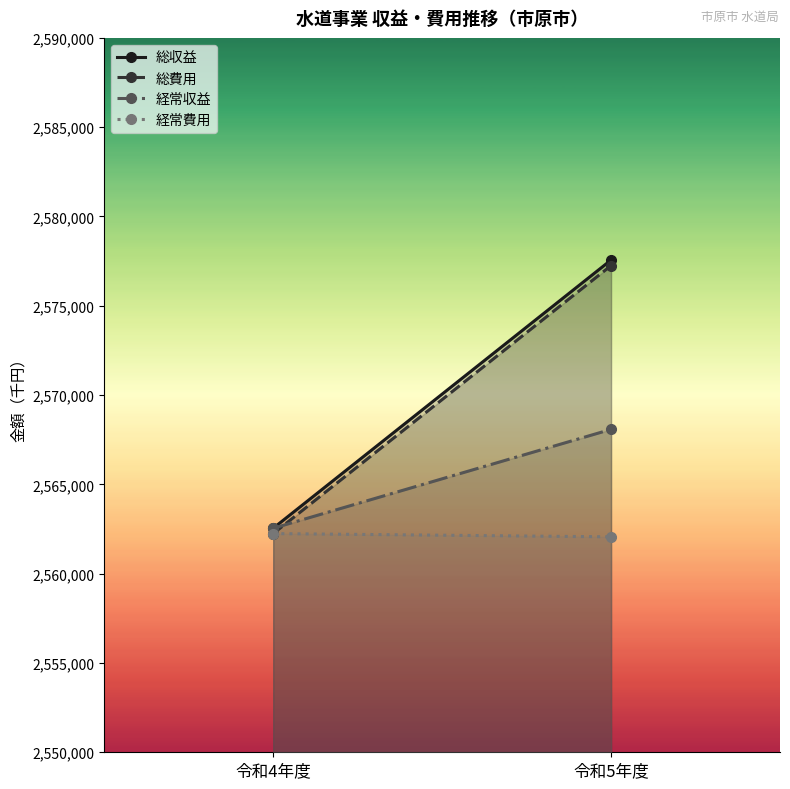

What is the greatest value displayed?

2577564